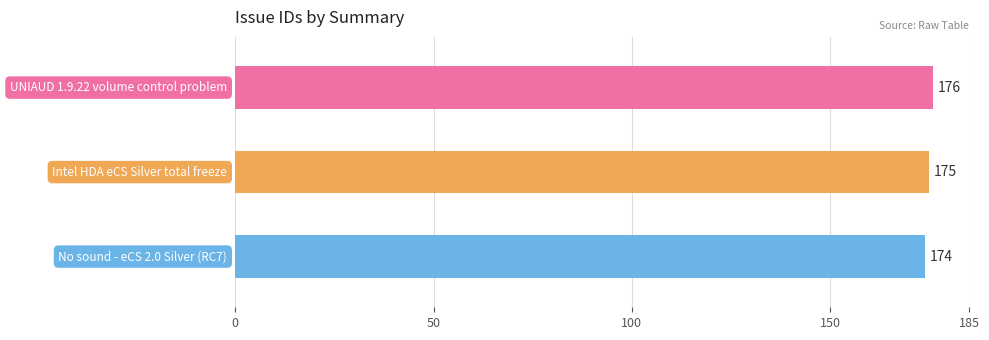

How many data points are less than 175?

1